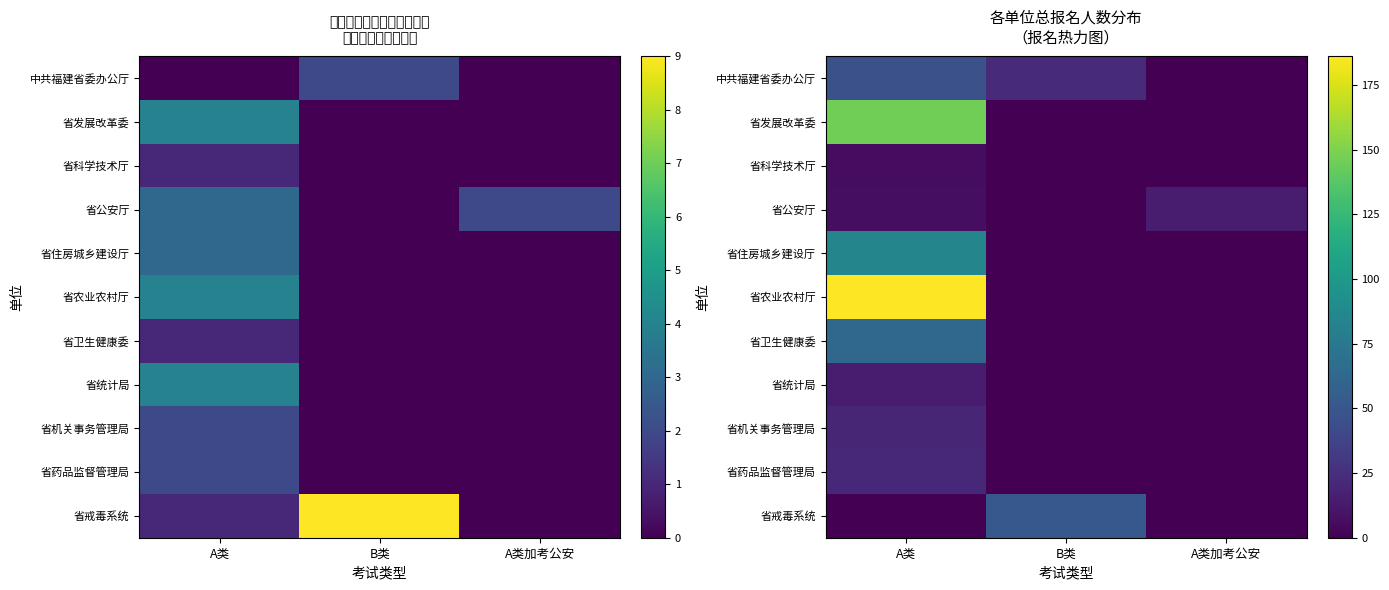

Rank the series at A类加考公安 from highest to lowest value.

省公安厅, 中共福建省委办公厅, 省发展改革委, 省科学技术厅, 省住房城乡建设厅, 省农业农村厅, 省卫生健康委, 省统计局, 省机关事务管理局, 省药品监督管理局, 省戒毒系统